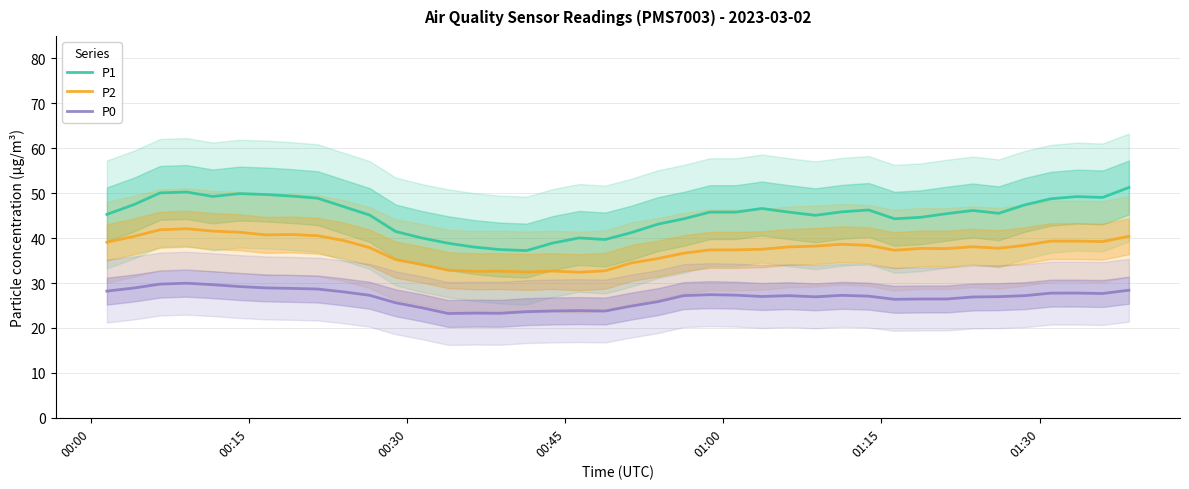

Which series has the widest spread of values?

P1